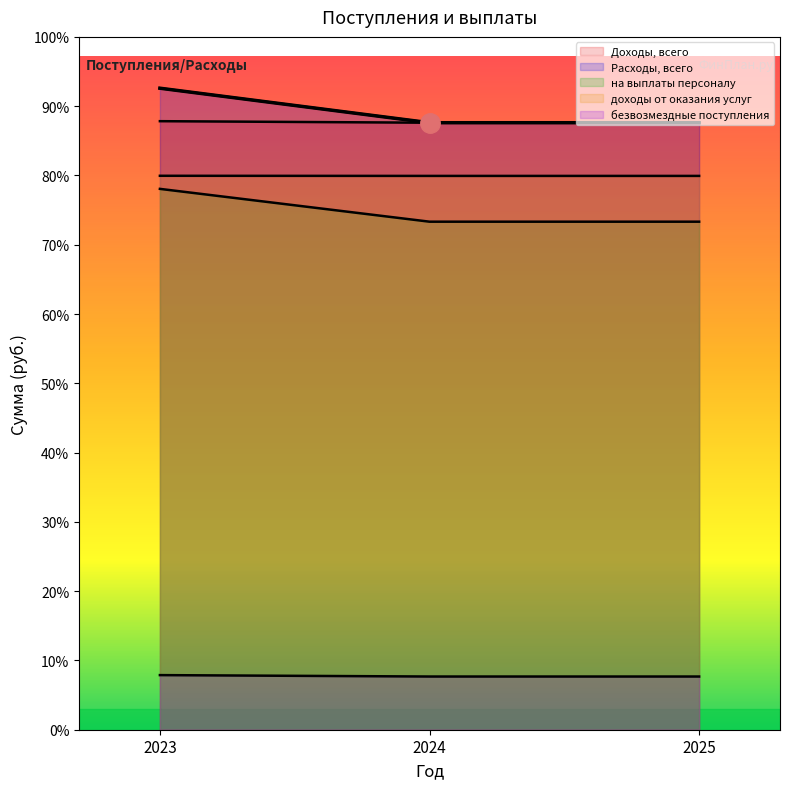

What is the sum of all на выплаты персоналу values?

7806231.5